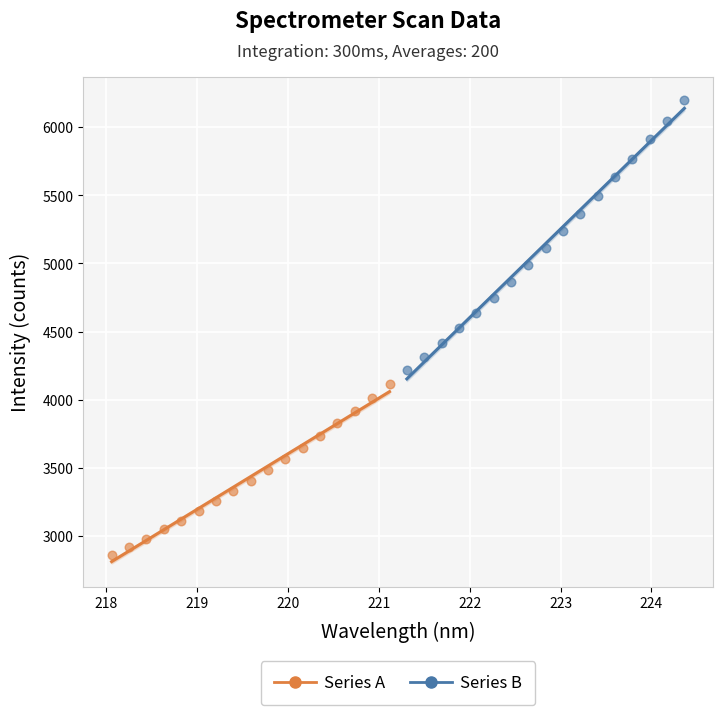

Which series contains the highest Y value?

Series B